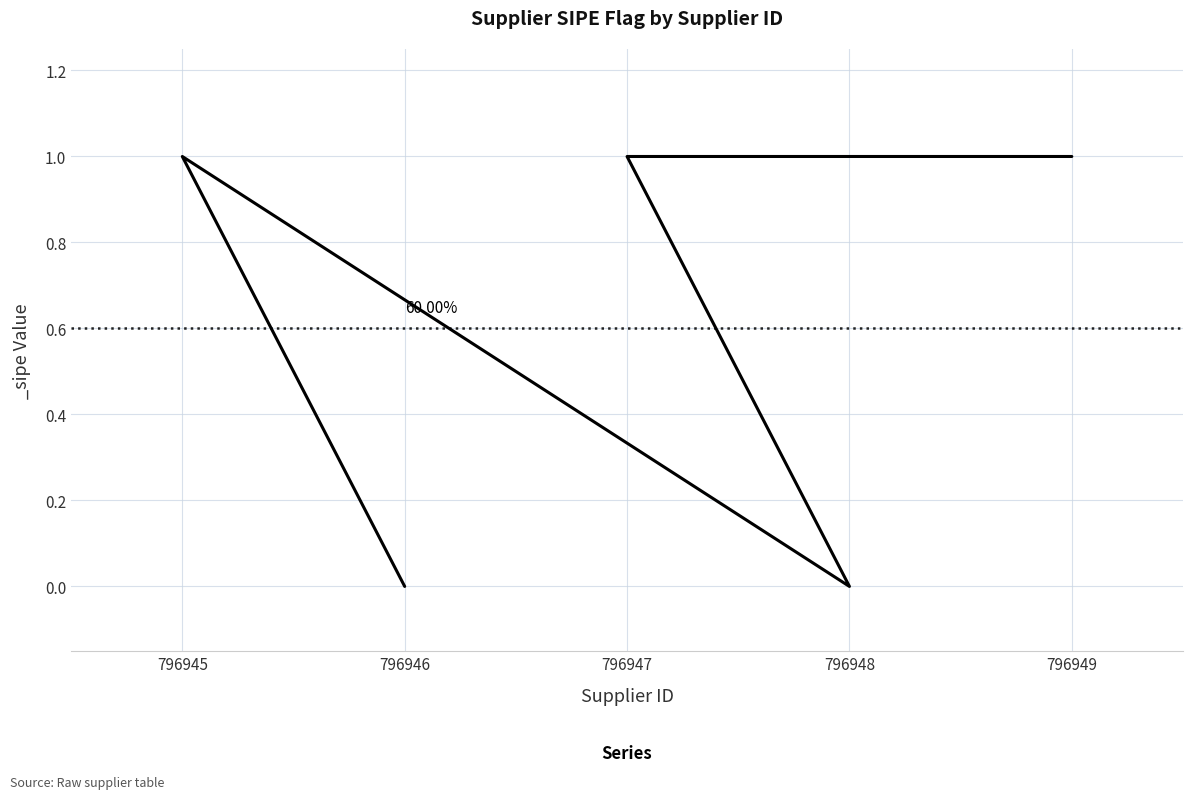

List the labels in order of value, largest first.

796945, 796947, 796949, 796946, 796948